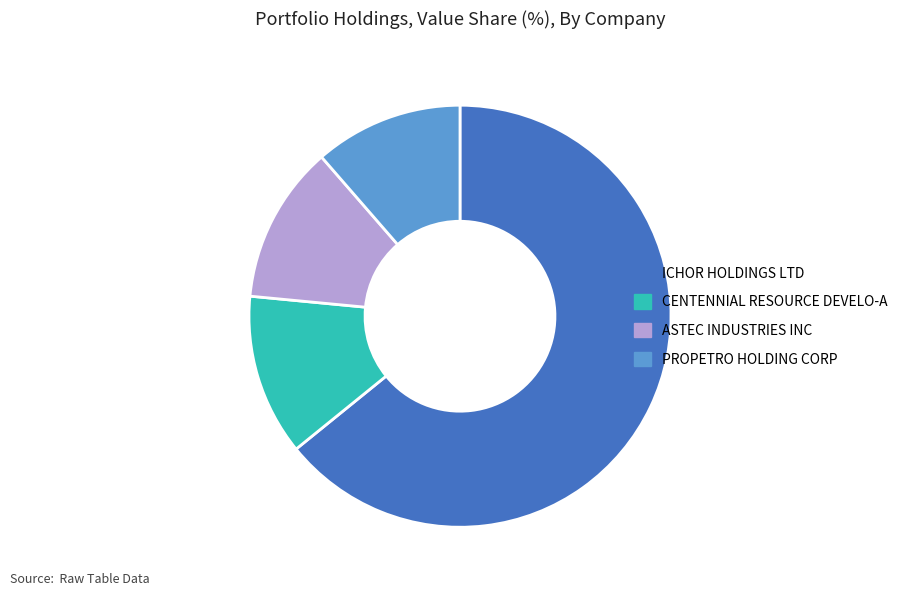

Approximately how many times larger is the value at CENTENNIAL RESOURCE DEVELO-A compared to ASTEC INDUSTRIES INC?

1.0